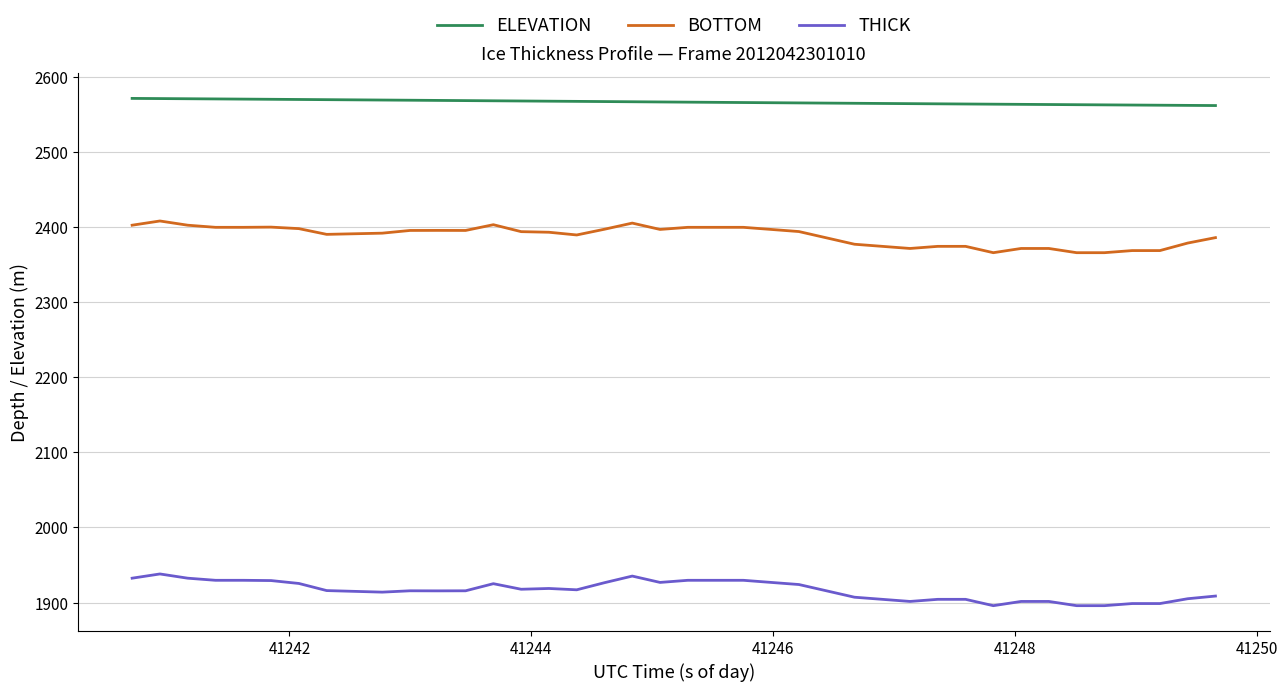

True or false: ELEVATION and BOTTOM cross at least once.

False